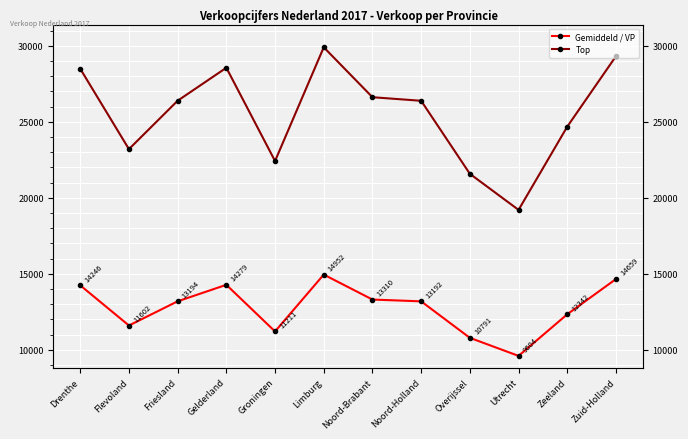

What is the total value across all series at Noord-Holland?

39576